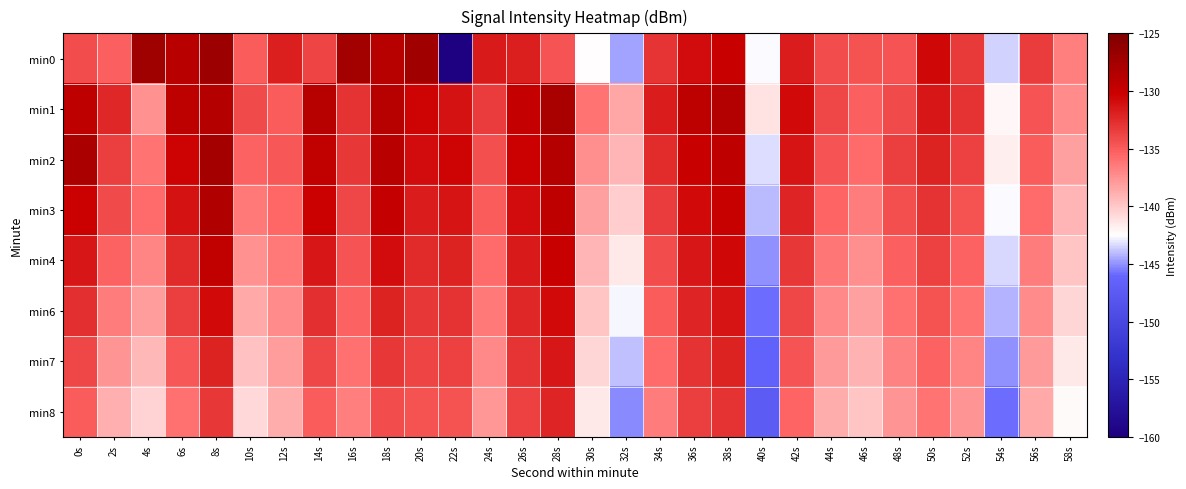

Which label corresponds to the smallest value in the chart?

22s